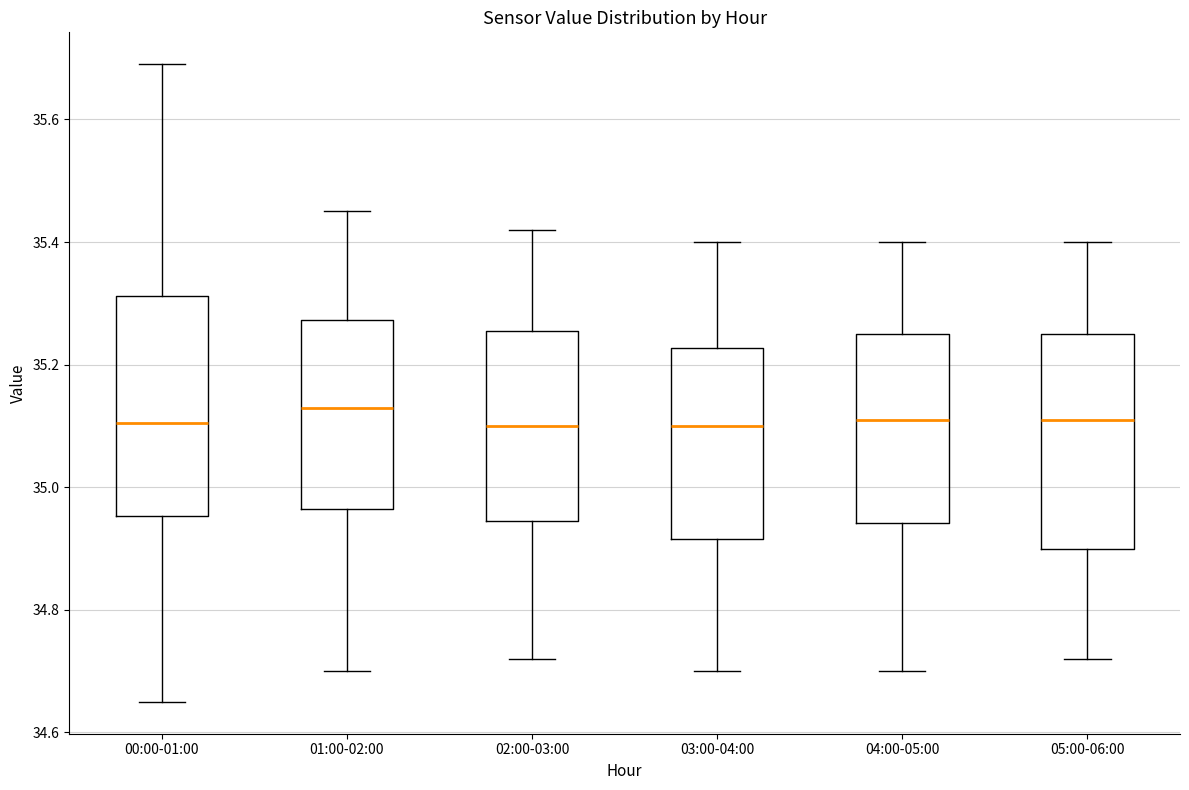

Reading left to right, transcribe this box plot: for each box, give where its median line is, the range the box spans, and where its two whiskers end, as read against the y-axis. The values are not printed on the chart, so give them approximately, as read against the axis.

00:00-01:00: median 35.10, box 34.96 to 35.32, whiskers 34.66 to 35.70
01:00-02:00: median 35.14, box 34.96 to 35.28, whiskers 34.70 to 35.46
02:00-03:00: median 35.10, box 34.94 to 35.26, whiskers 34.72 to 35.42
03:00-04:00: median 35.10, box 34.92 to 35.22, whiskers 34.70 to 35.40
04:00-05:00: median 35.12, box 34.94 to 35.26, whiskers 34.70 to 35.40
05:00-06:00: median 35.12, box 34.90 to 35.26, whiskers 34.72 to 35.40